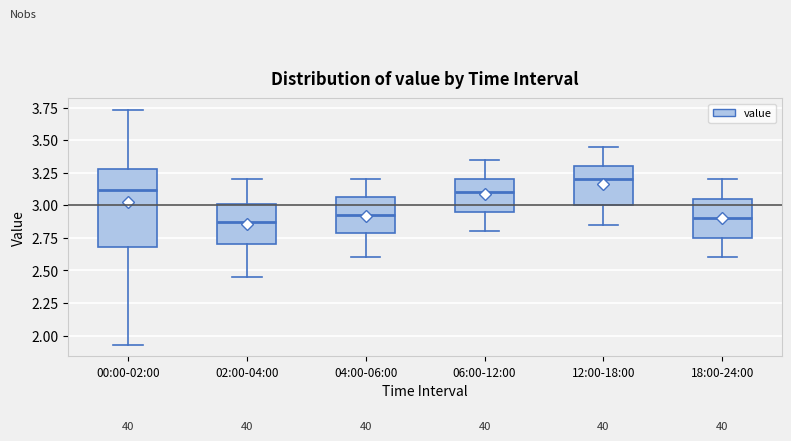

Reading left to right, read every box against the y-axis: the position of its median line, the range the box covers, and the ends of its whiskers. The values are not printed on the chart, so give them approximately, as read against the axis.

00:00-02:00: median 3.10, box 2.70 to 3.30, whiskers 1.95 to 3.75
02:00-04:00: median 2.90, box 2.70 to 3.00, whiskers 2.45 to 3.20
04:00-06:00: median 2.95, box 2.80 to 3.05, whiskers 2.60 to 3.20
06:00-12:00: median 3.10, box 2.95 to 3.20, whiskers 2.80 to 3.35
12:00-18:00: median 3.20, box 3.00 to 3.30, whiskers 2.85 to 3.45
18:00-24:00: median 2.90, box 2.75 to 3.05, whiskers 2.60 to 3.20